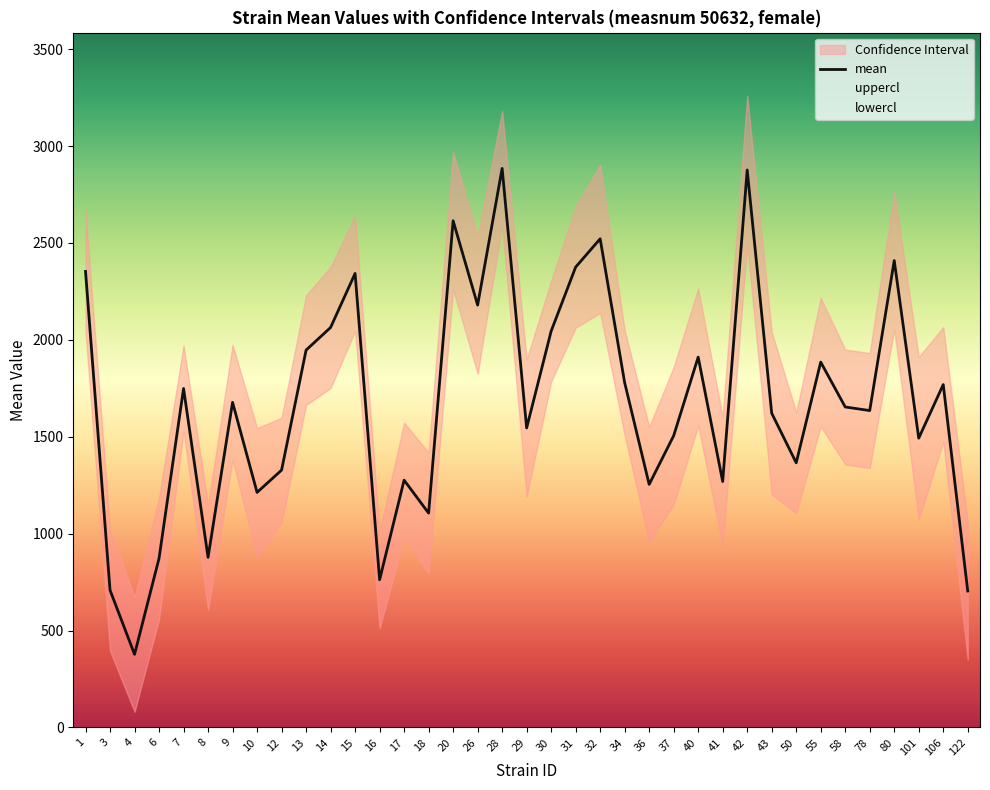

True or false: lowercl and uppercl intersect in this chart.

False